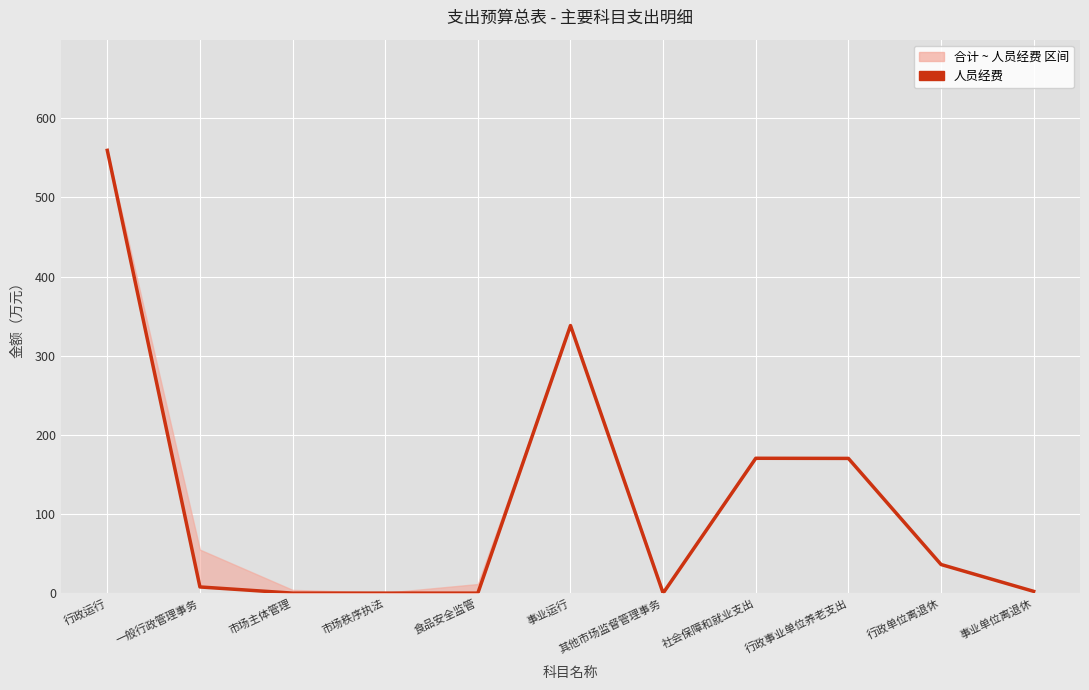

What value does the data have at 行政单位离退休?

36.2